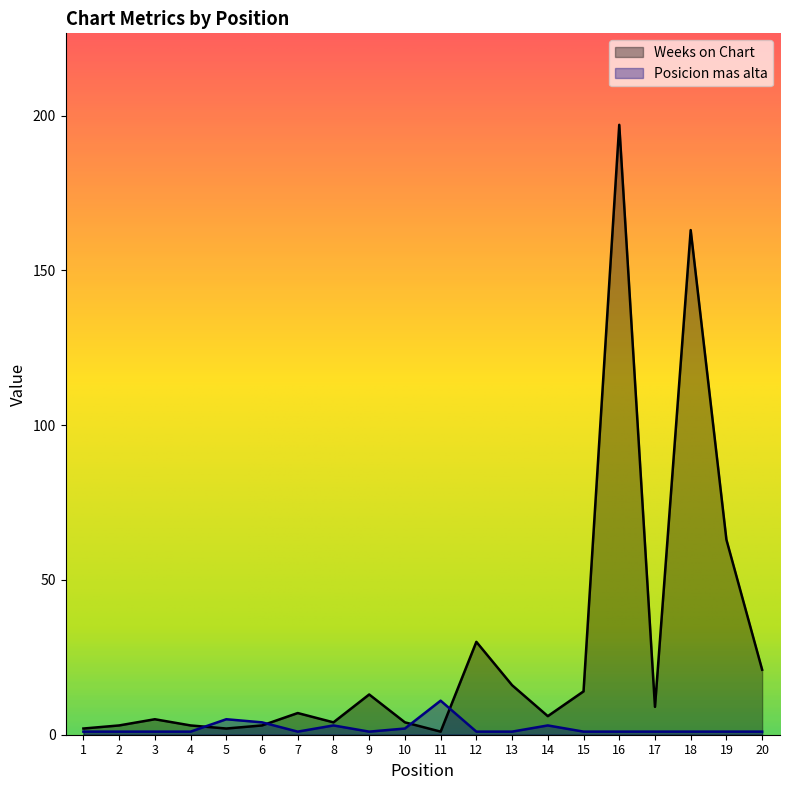

Which series has the largest total across all categories?

Weeks on Chart